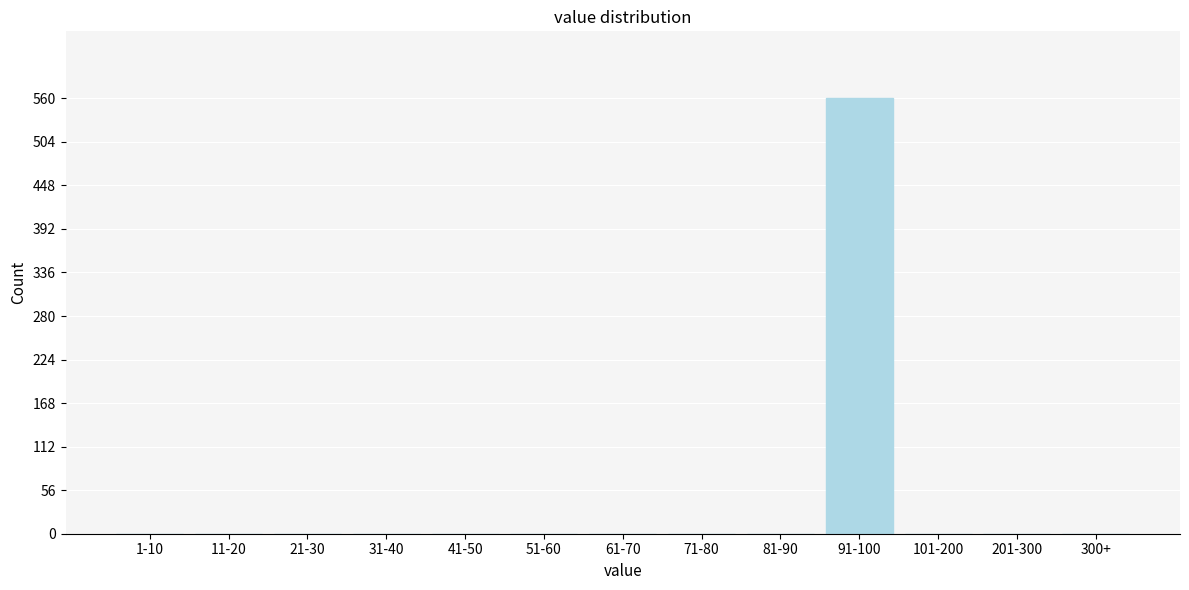

Reading left to right, list all the values displayed in this chart.

1-10=0	11-20=0	21-30=0	31-40=0	41-50=0	51-60=0	61-70=0	71-80=0	81-90=0	91-100=561	101-200=0	201-300=0	300+=0